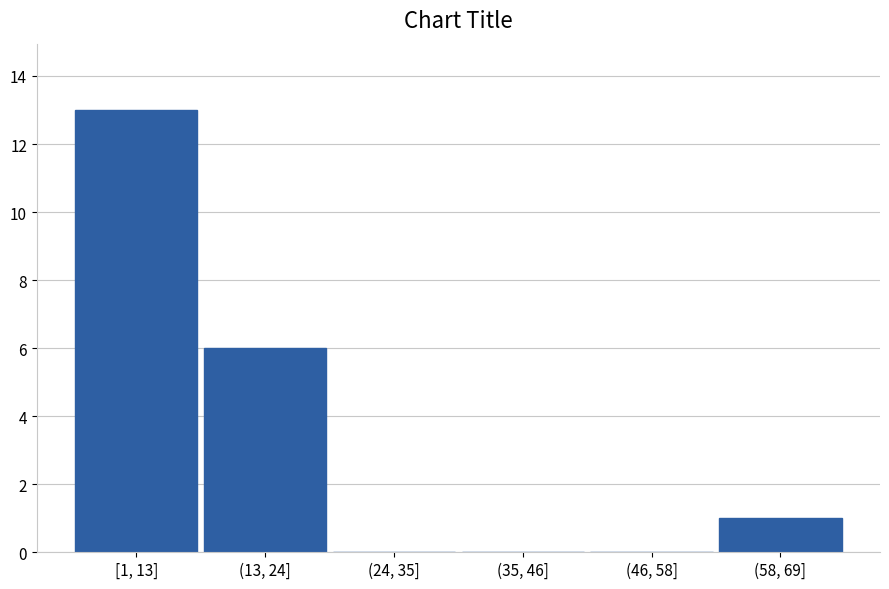

Reading left to right, what are all the values shown in this chart?

[1, 13]=13	(13, 24]=6	(24, 35]=0	(35, 46]=0	(46, 58]=0	(58, 69]=1